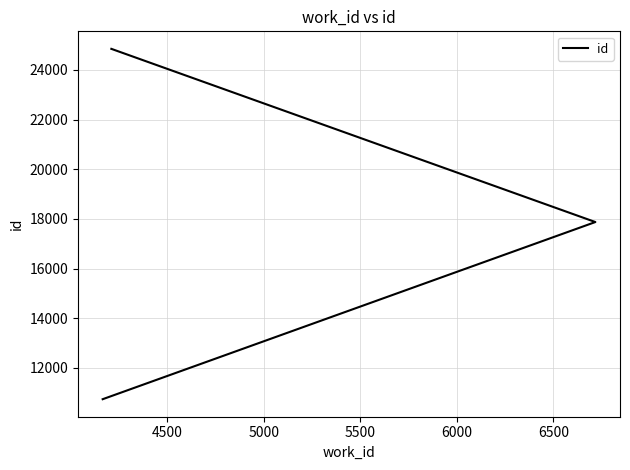

What is the sum of all values?

53465